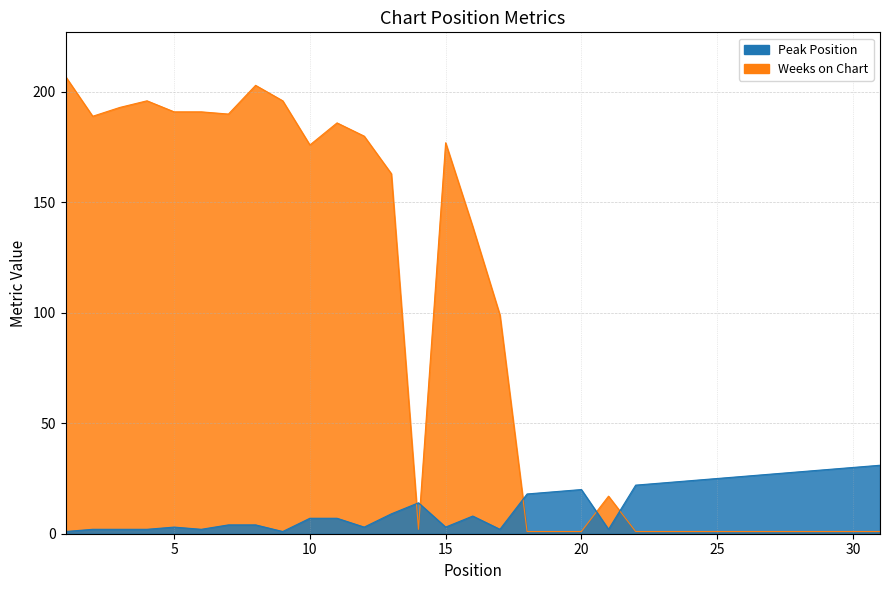

The value of Peak Position at 12 is 5. True or false?

False